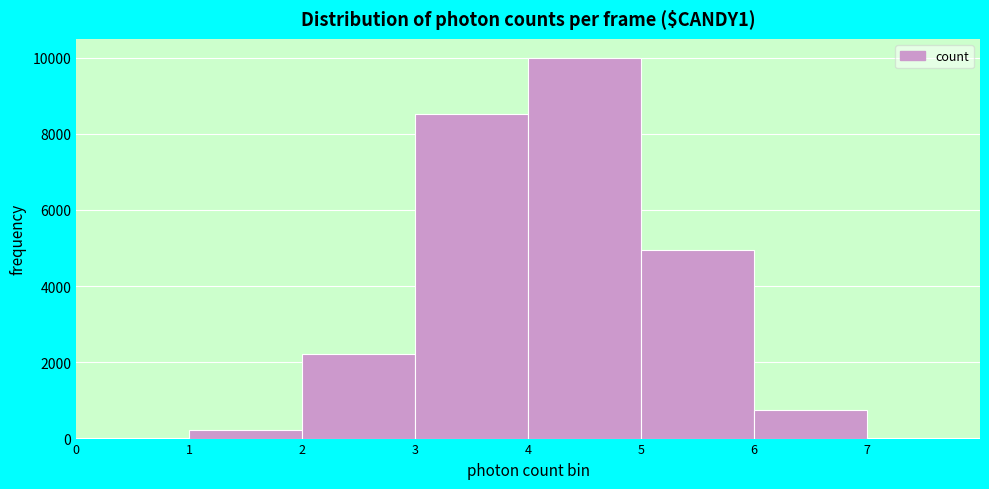

What is the height of the bar covering 3 to 4 on the x-axis? The values are not printed on the chart, so give them approximately, as read against the axis.

8600